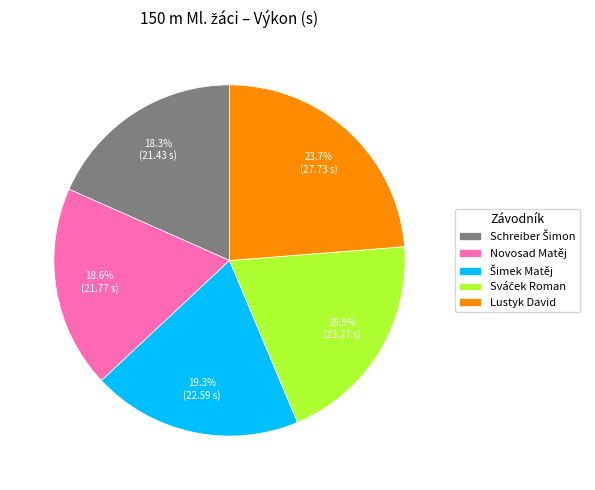

What portion of the pie excludes Novosad Matěj?

81.4%